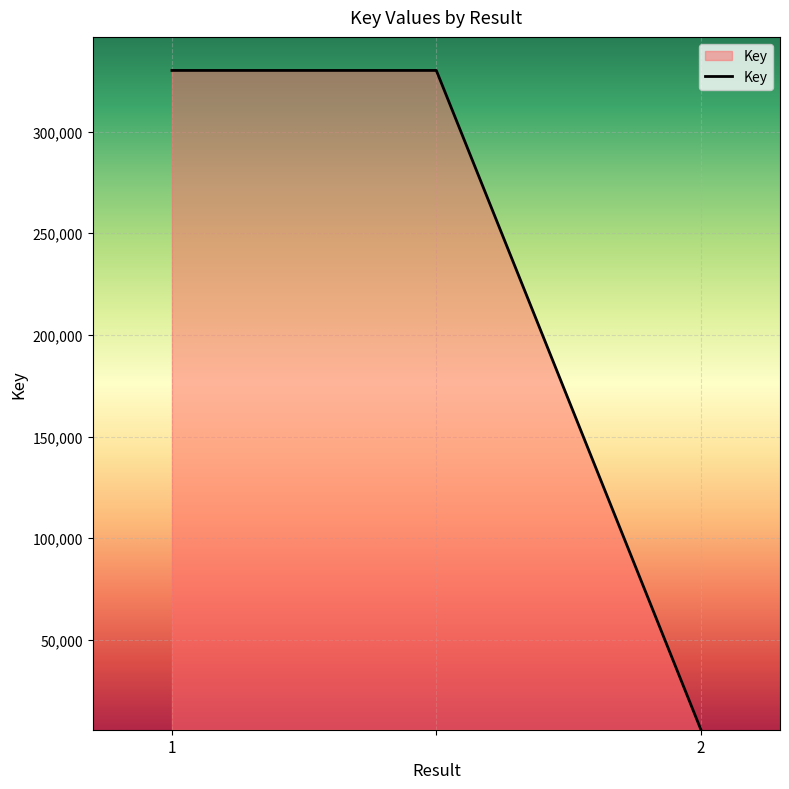

What is the difference between the maximum and minimum values?

323886